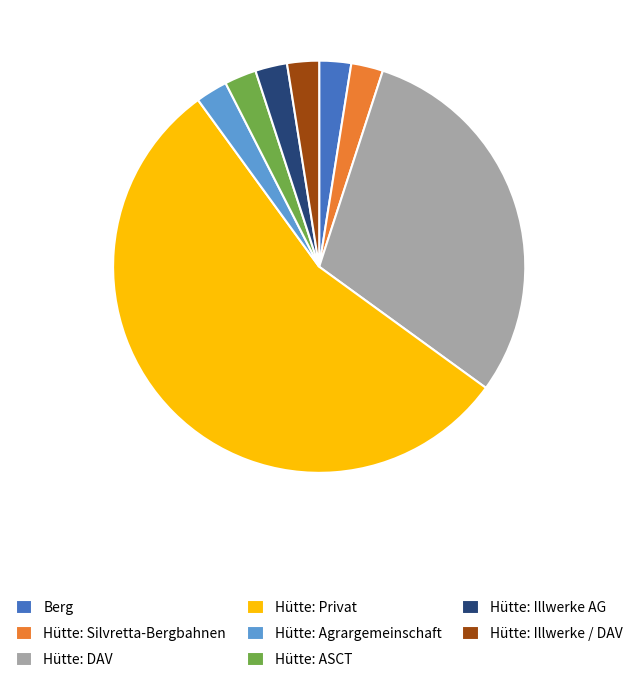

The Hütte: Illwerke AG slice represents 9% of the pie. True or false?

False